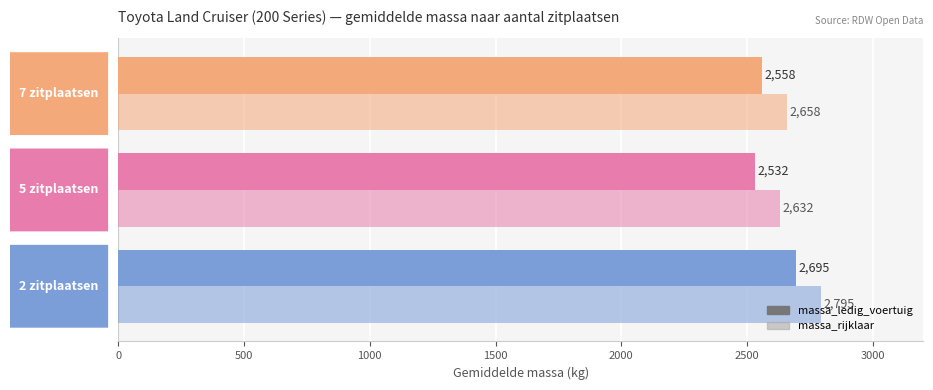

Count the massa_ledig_voertuig values in the range 2532 to 2695.

3